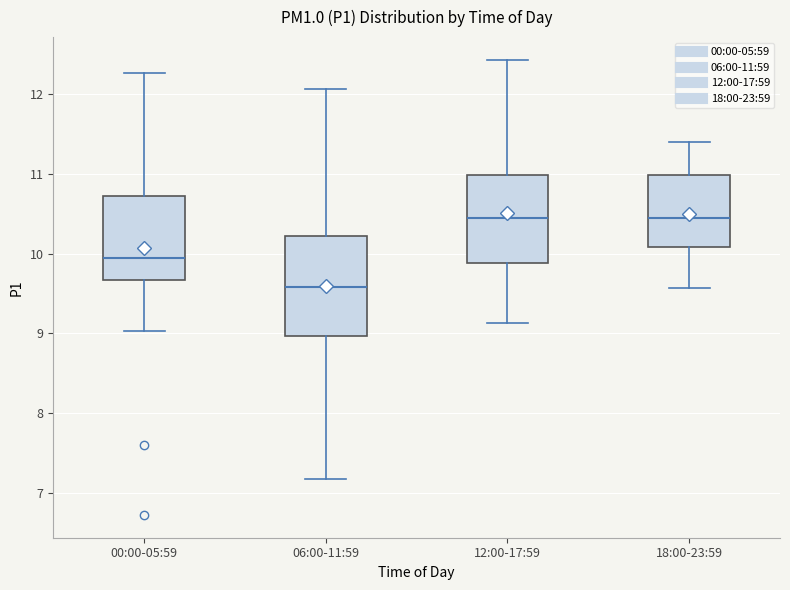

Where is the upper edge of the box for 06:00-11:59 on the y-axis? The values are not printed on the chart, so give them approximately, as read against the axis.

10.2